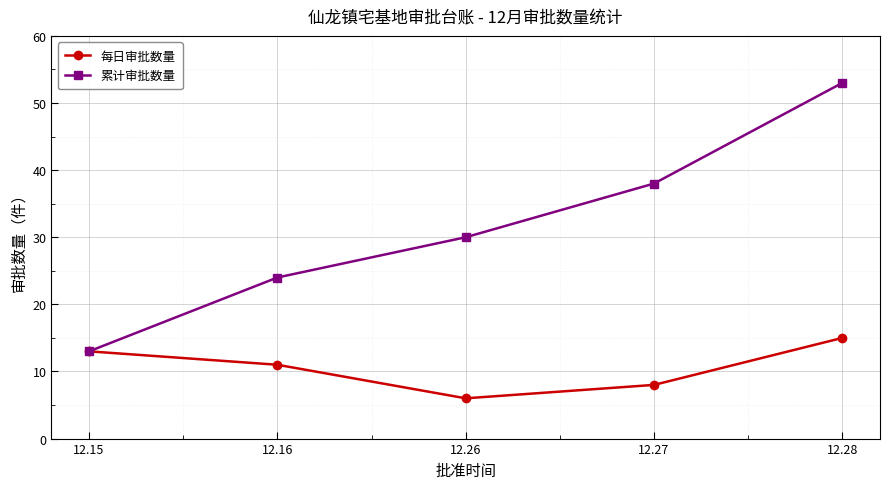

Which category has the lowest value across all series?

12.26